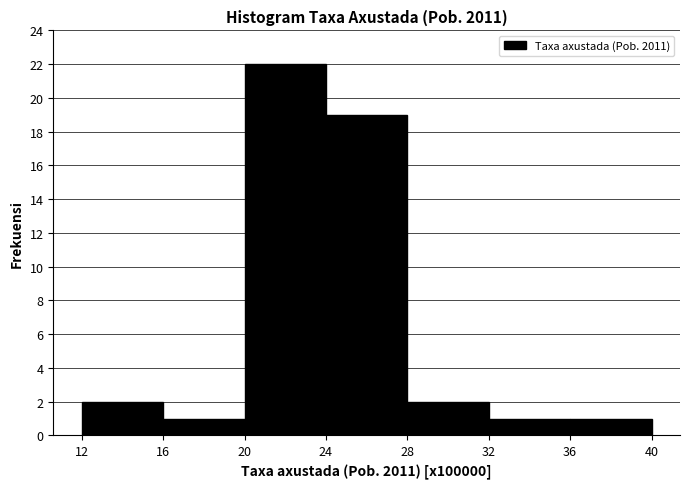

What is the height of the bar covering 12 to 16 on the x-axis? The values are not printed on the chart, so give them approximately, as read against the axis.

2